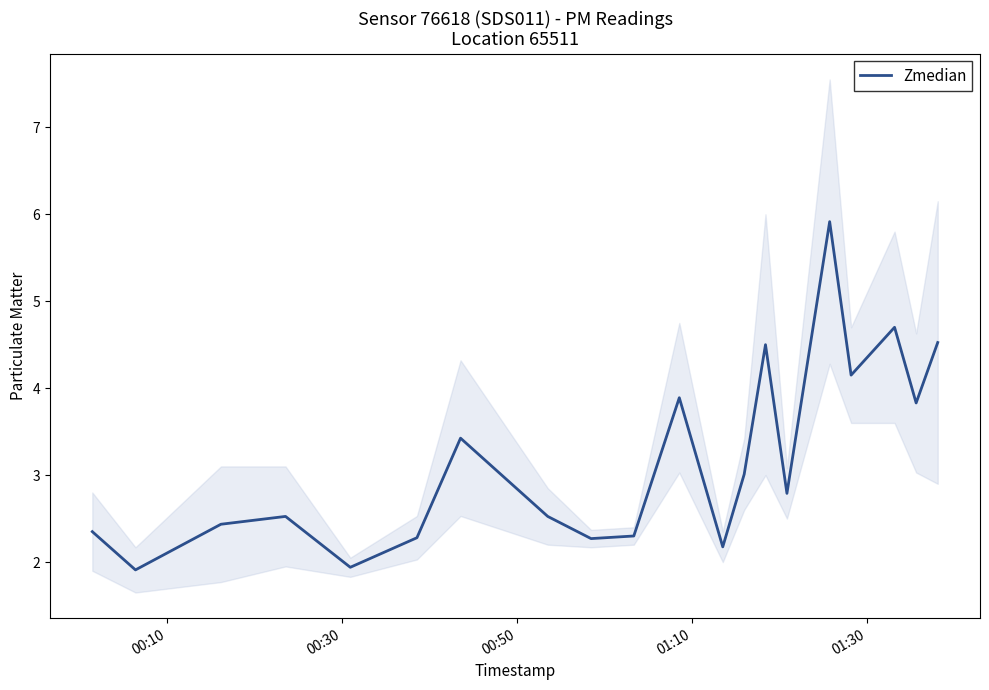

Does the chart have visible grid lines?

No